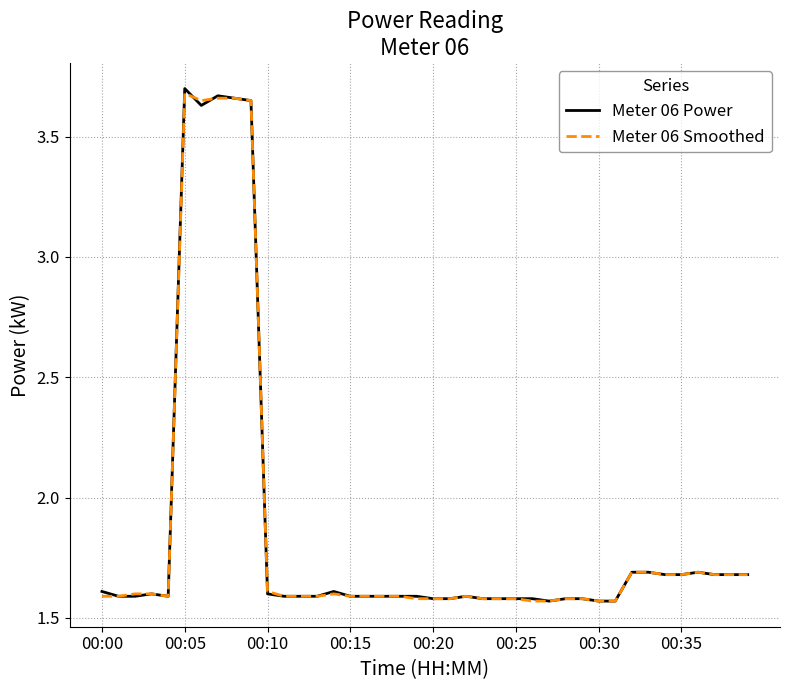

Does the chart have visible grid lines?

Yes